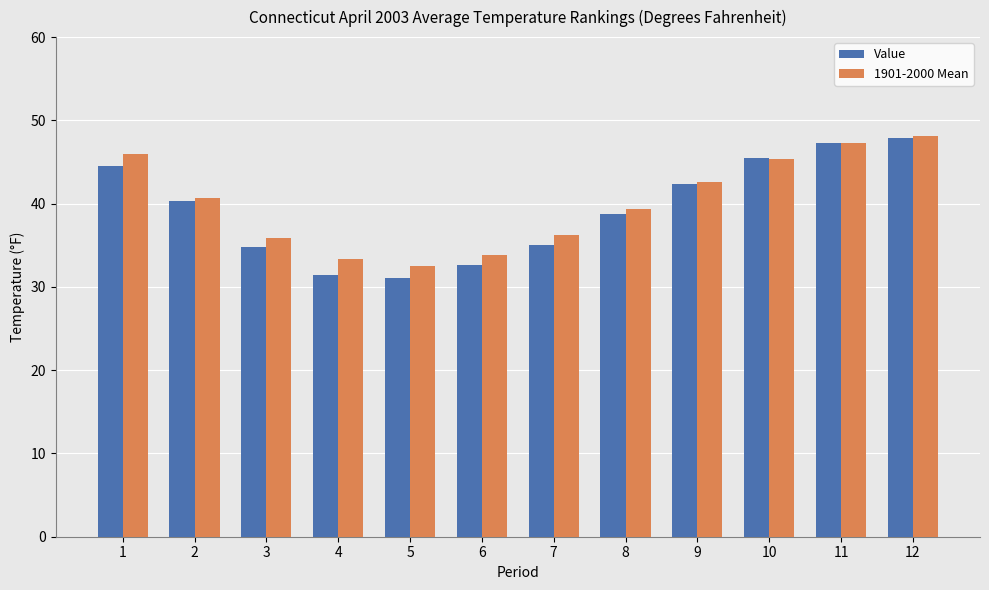

Which series has the largest range (max minus min)?

Value